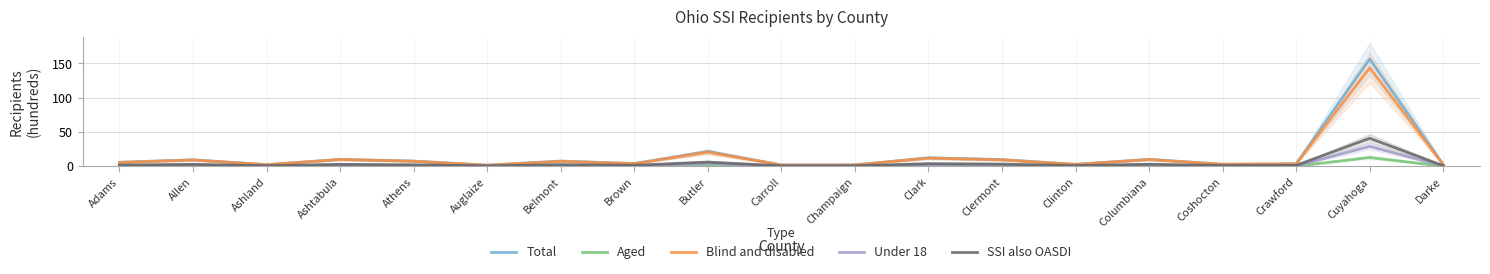

What is the value of the Blind and disabled point at the 2nd from the left?

9.1